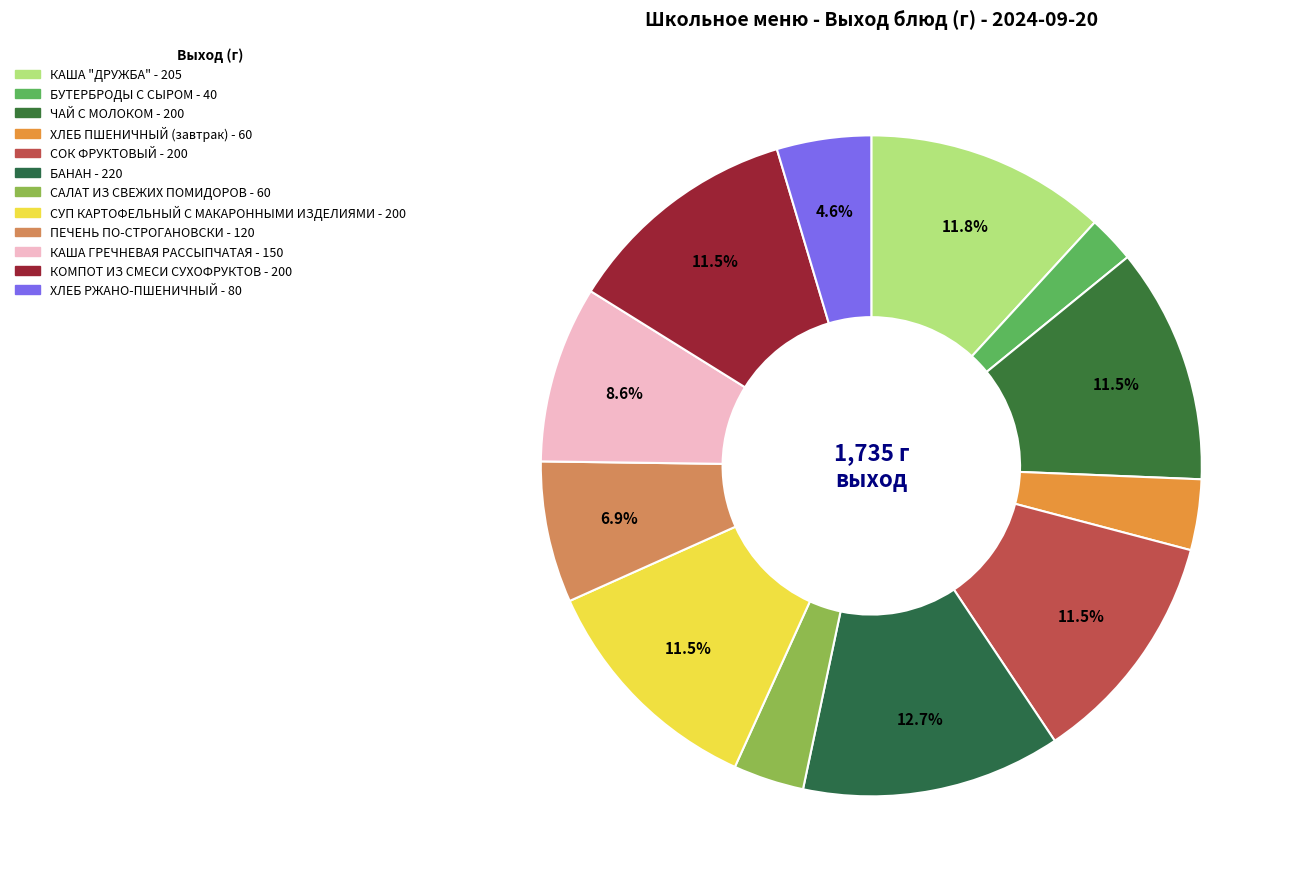

Which slice is the largest?

БАНАН